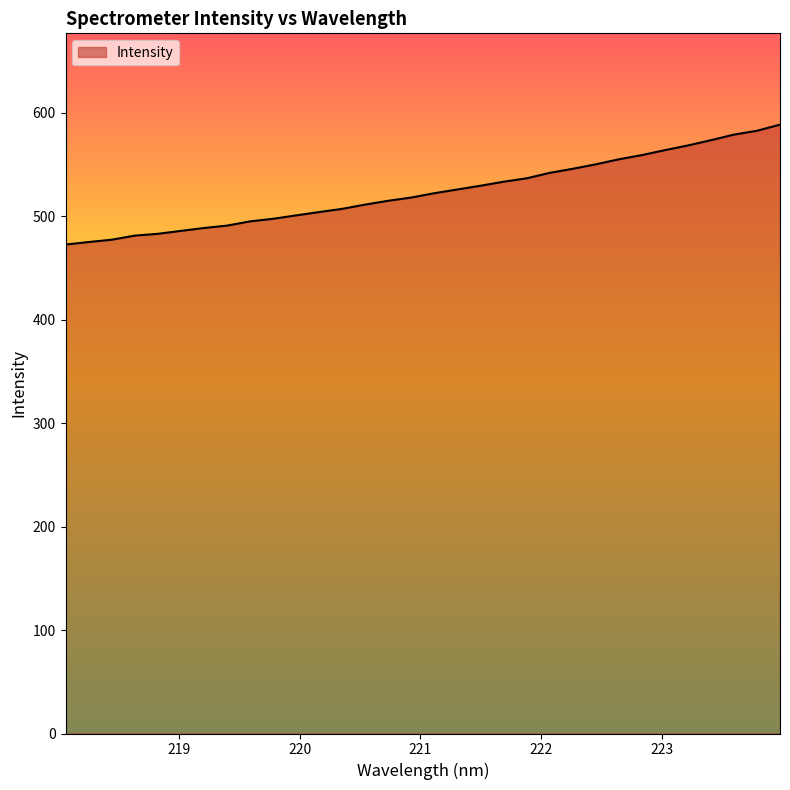

What is the smallest value displayed?

472.6